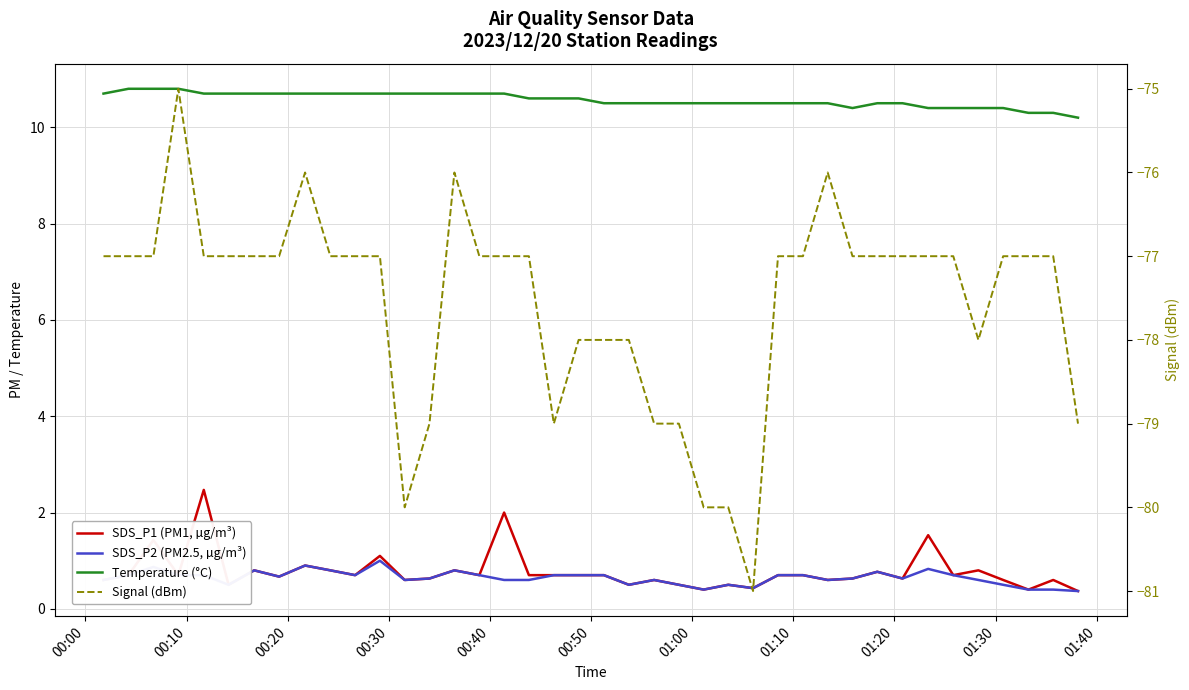

Is this an area chart (filled region under the line)?

No